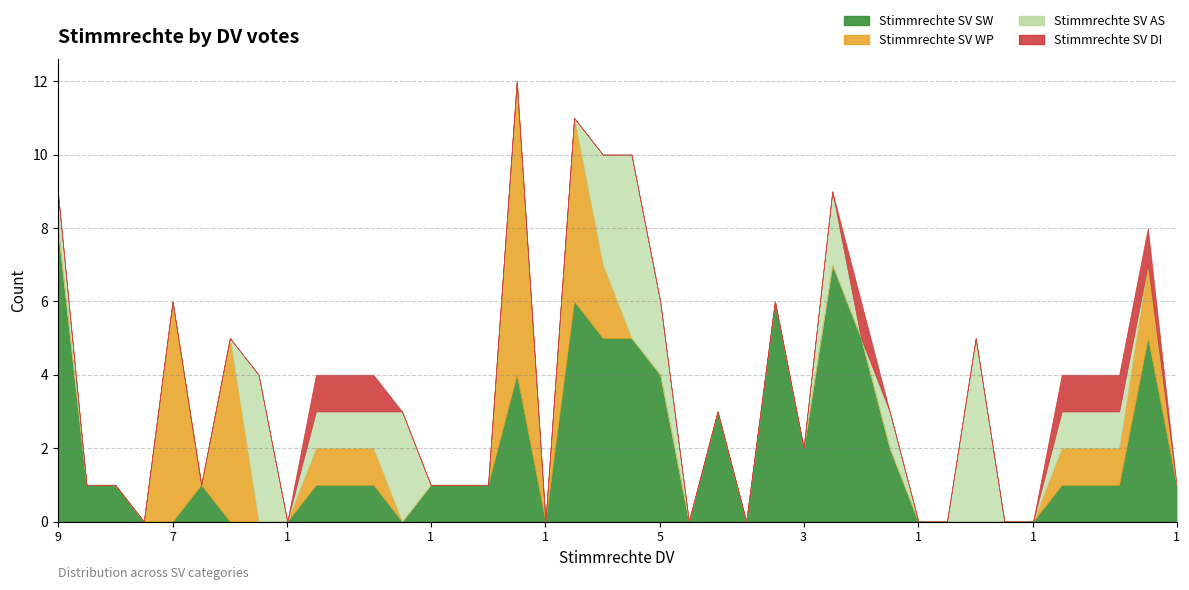

Reading left to right, list all the values displayed in this chart.

Stimmrechte SV SW: 8	1	1	0	0	1	0	0	0	1	1	1	0	1	1	1	4	0	6	5	5	4	0	3	0	6	2	7	5	2	0	0	0	0	0	1	1	1	5	1
Stimmrechte SV WP: 0	0	0	0	6	0	5	0	0	1	1	1	0	0	0	0	8	0	5	2	0	0	0	0	0	0	0	0	0	0	0	0	0	0	0	1	1	1	2	0
Stimmrechte SV AS: 1	0	0	0	0	0	0	4	0	1	1	1	3	0	0	0	0	0	0	3	5	2	0	0	0	0	0	2	0	1	0	0	5	0	0	1	1	1	0	0
Stimmrechte SV DI: 0	0	0	0	0	0	0	0	0	1	1	1	0	0	0	0	0	0	0	0	0	0	0	0	0	0	0	0	1	0	0	0	0	0	0	1	1	1	1	0